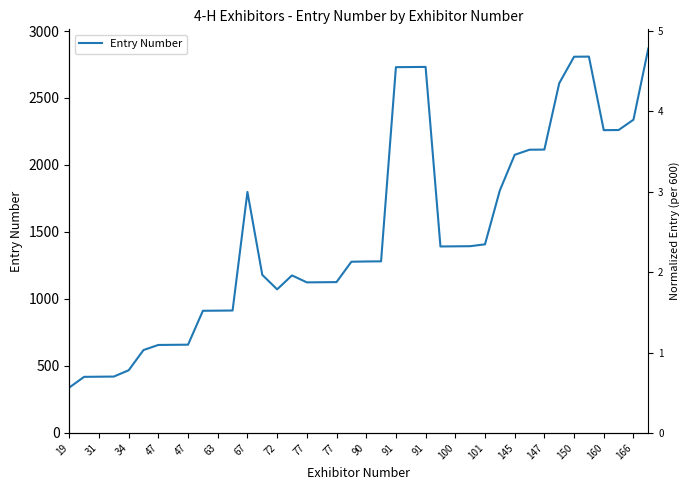

Which has a higher value, 37 or 24?

24